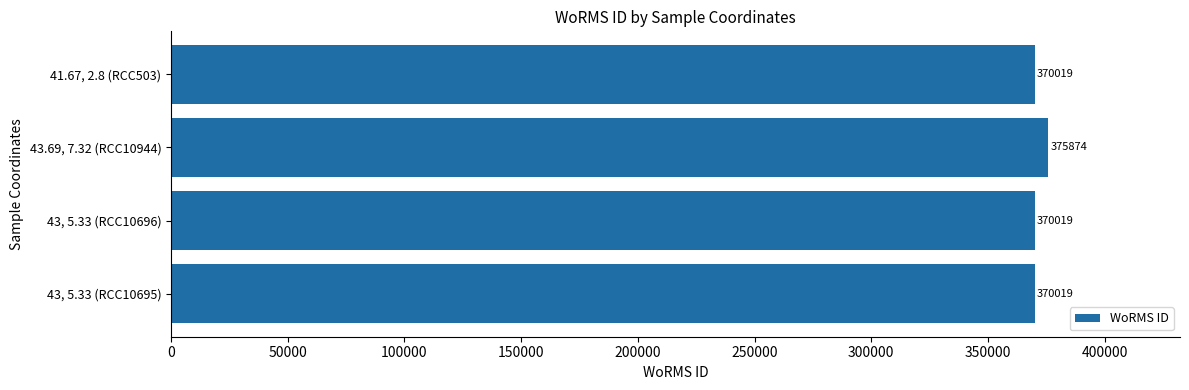

At which category does the chart reach its peak across all series?

43.69, 7.32 (RCC10944)